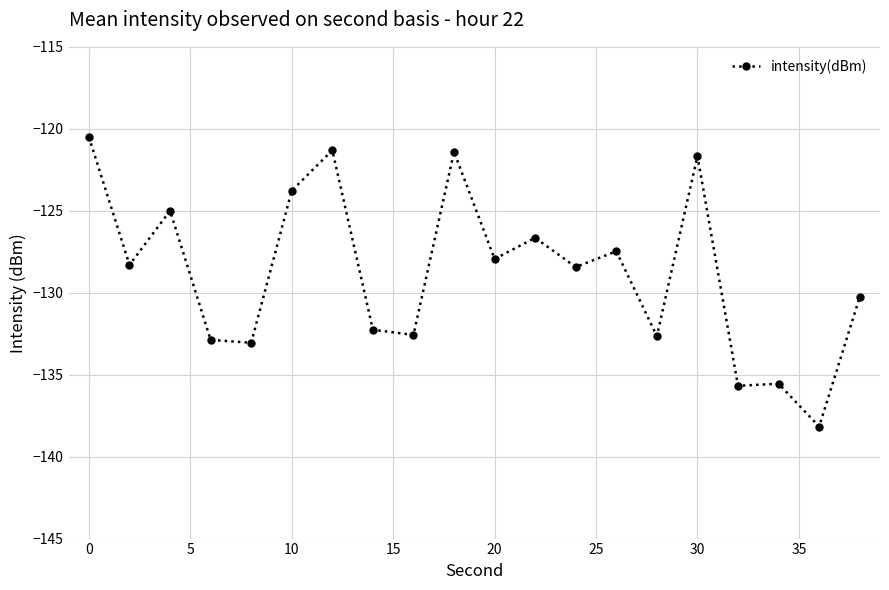

What is the value of the 7th point from the left?

-121.3